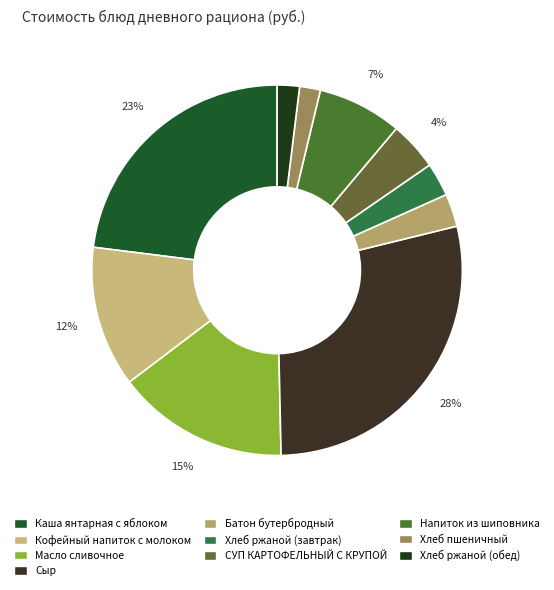

What is the total percentage of Сыр and Каша янтарная с яблоком?

51.5%